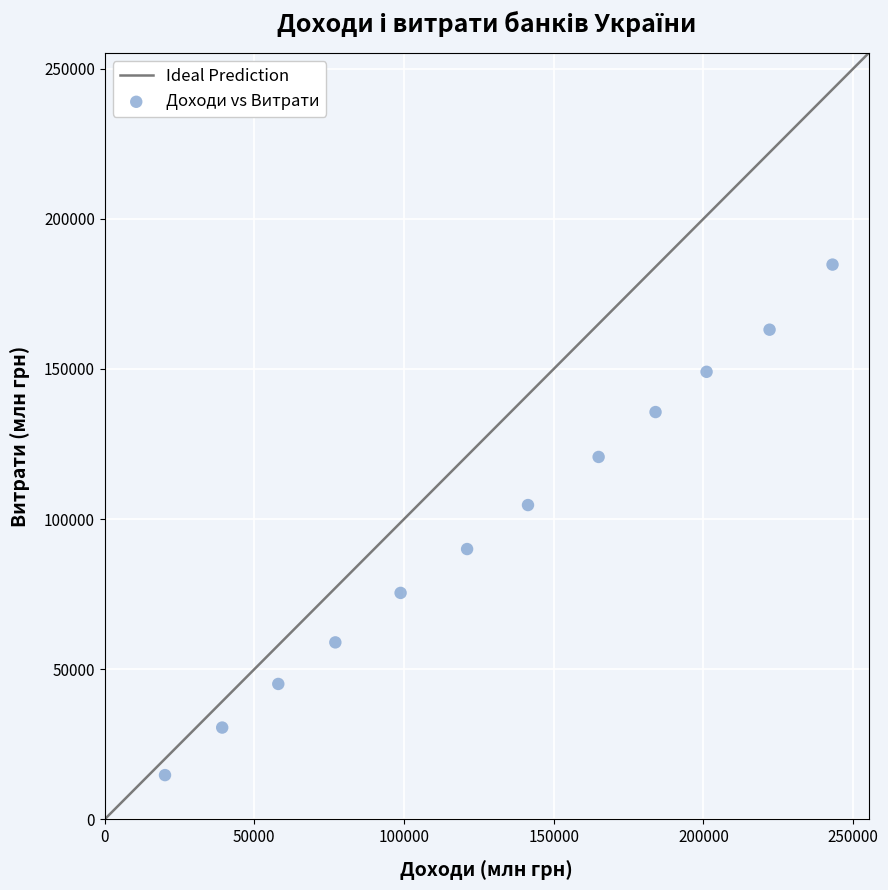

What Y value in the scatter plot is closest to 99750?

104674